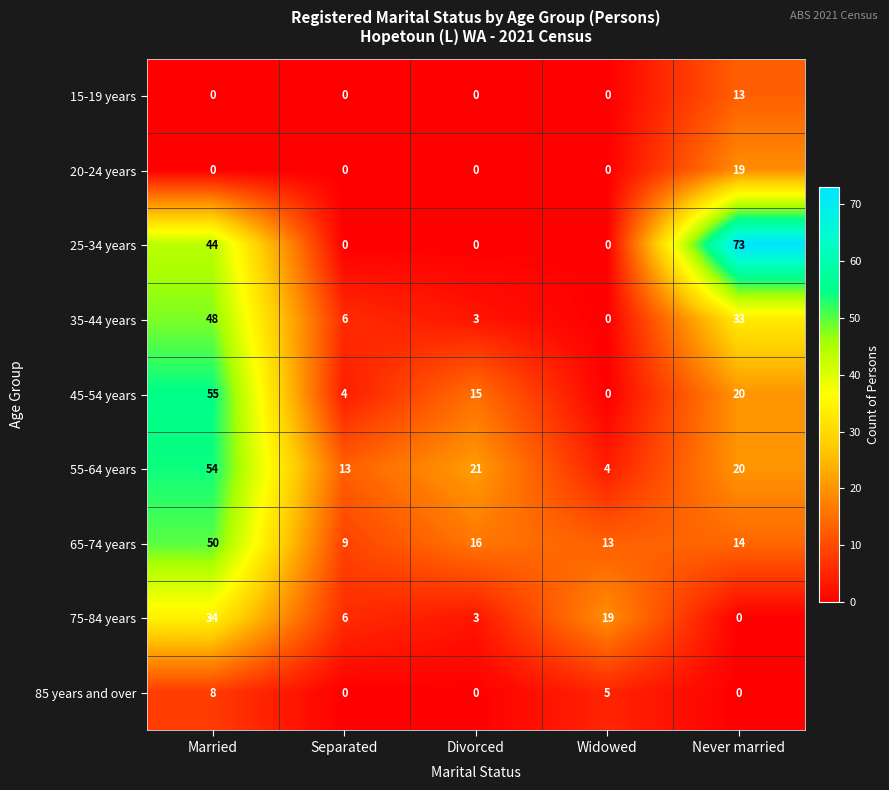

What is the lowest value of the 55-64 years series?

4